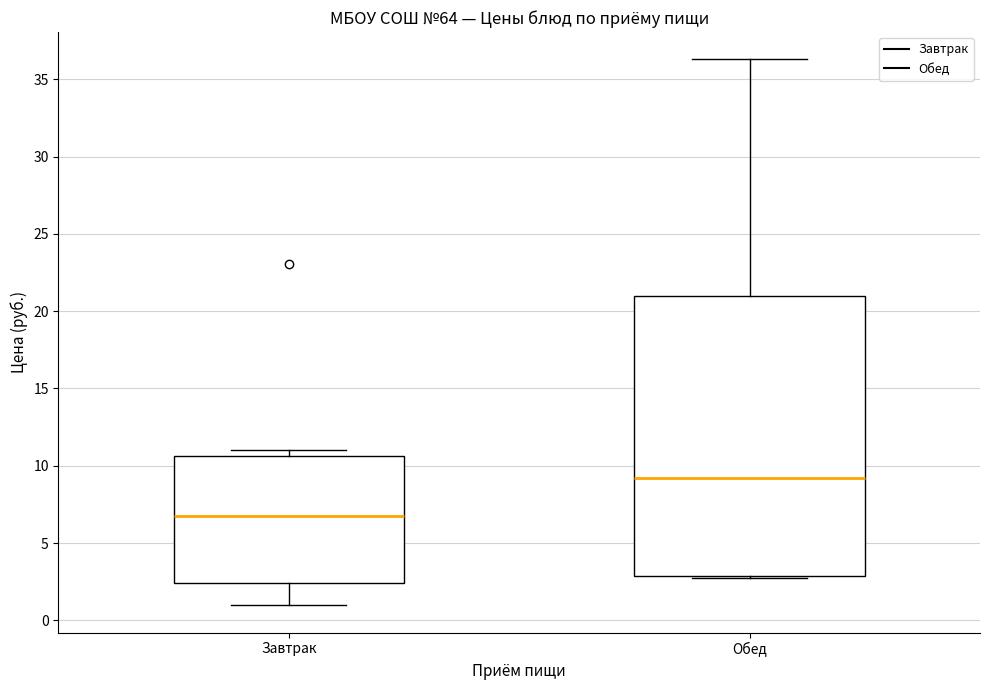

Which box is the tallest, from its lower edge to its upper edge?

Обед